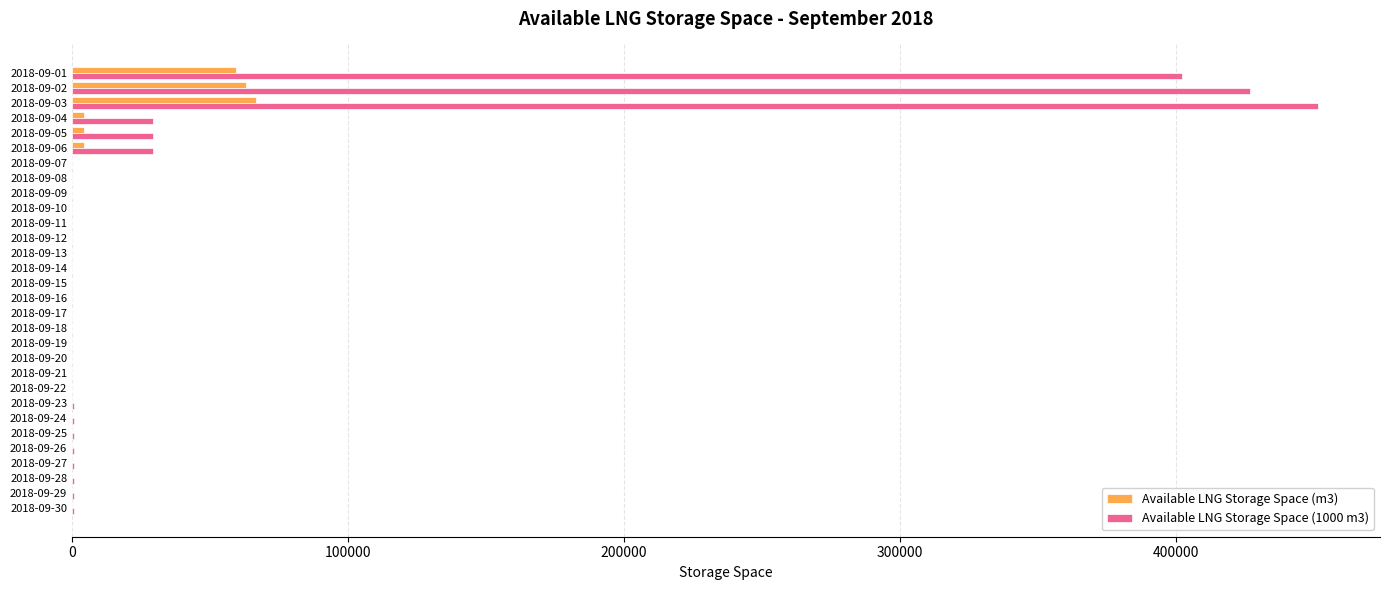

How many series are shown in this chart?

2